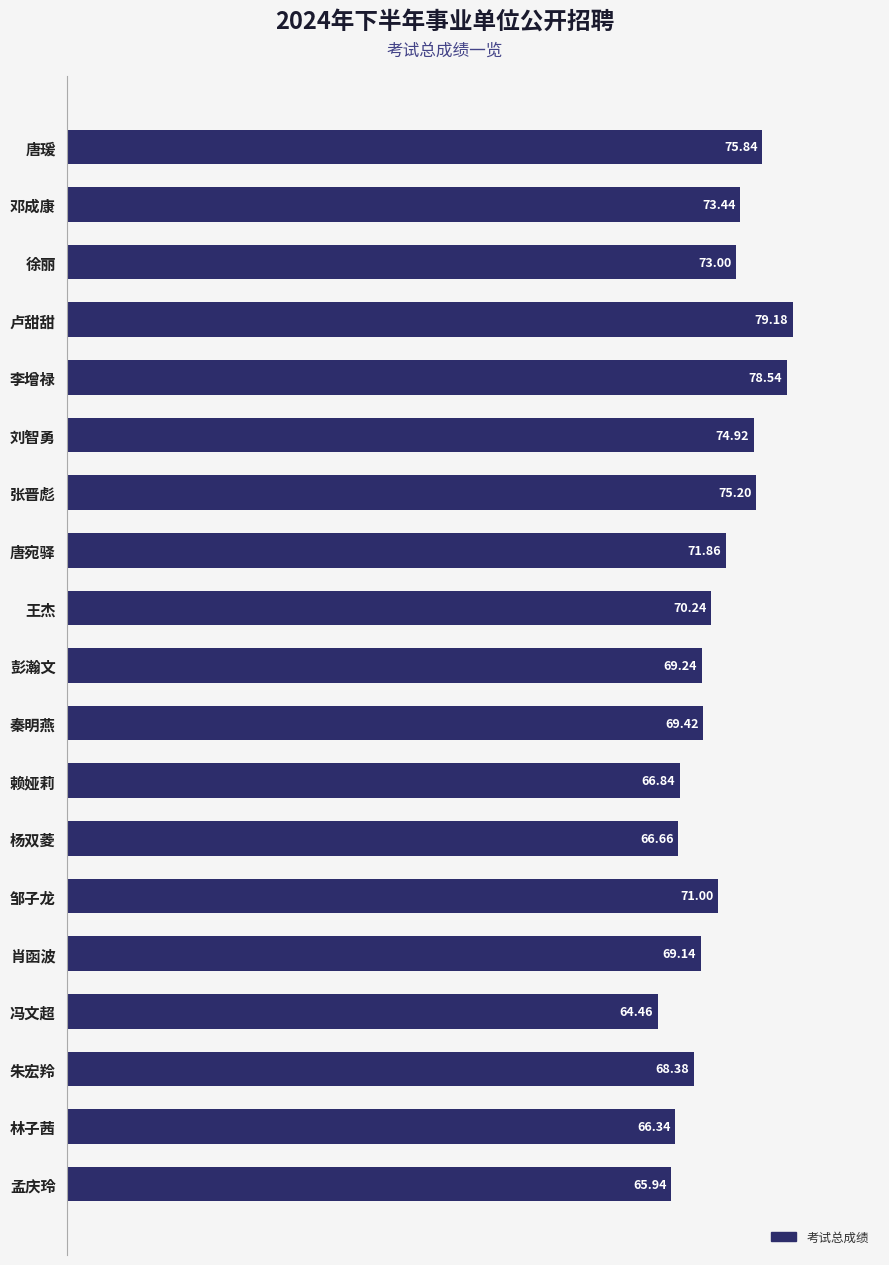

What is the label of the 17th bar from the top?

朱宏羚